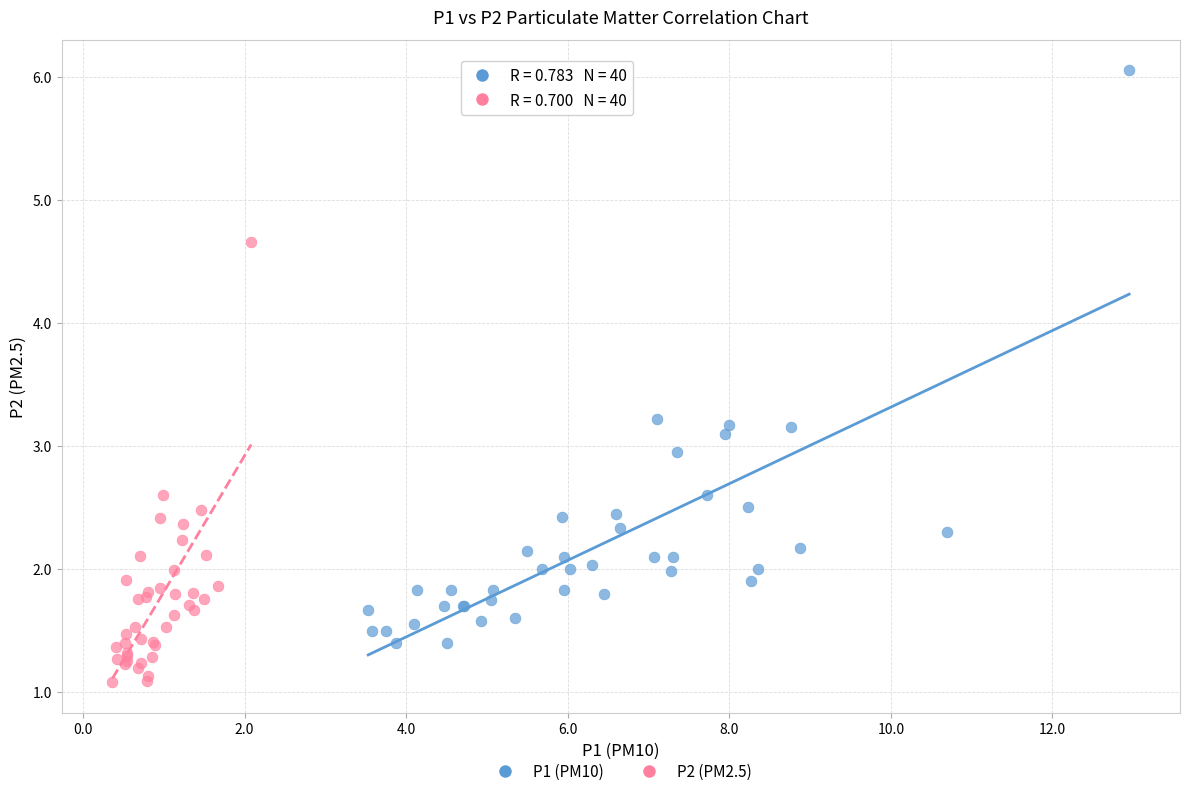

Which series has the widest spread of Y values?

P1 (PM10)